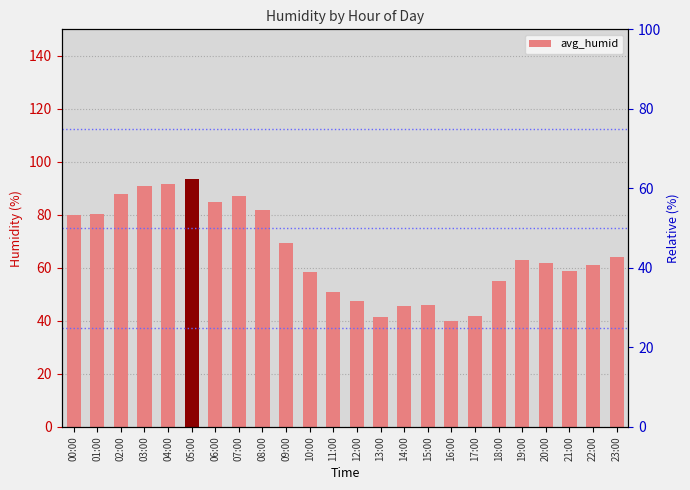

The value at 20:00 is 109.4. True or false?

False